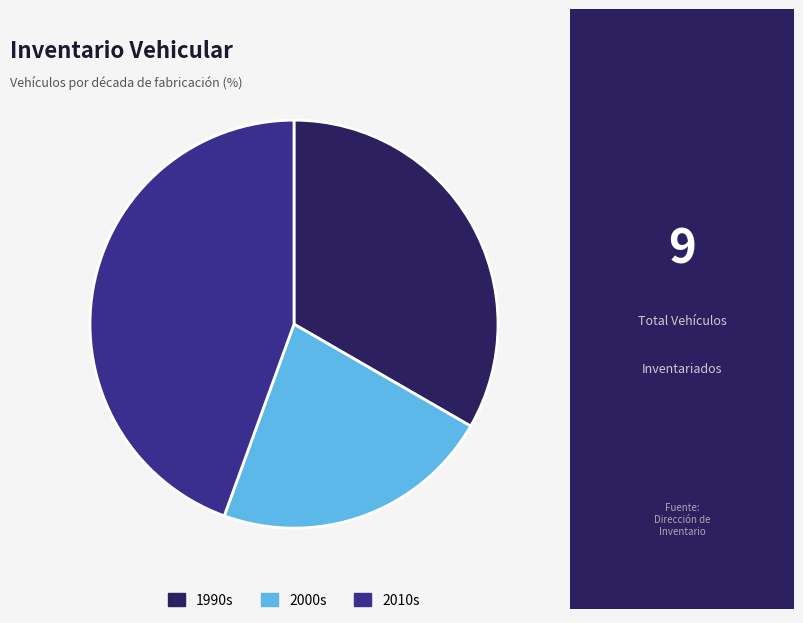

Rank the categories by value from highest to lowest.

2010s, 1990s, 2000s